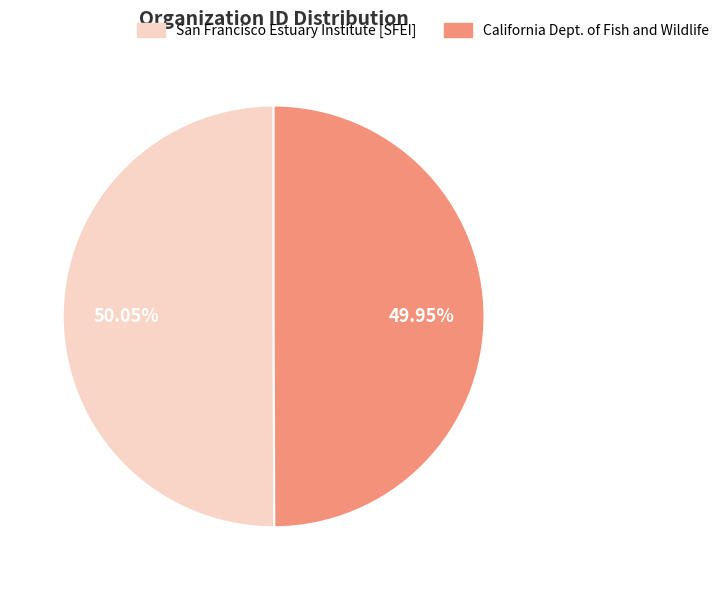

Is there any slice that represents more than half of the pie?

Yes